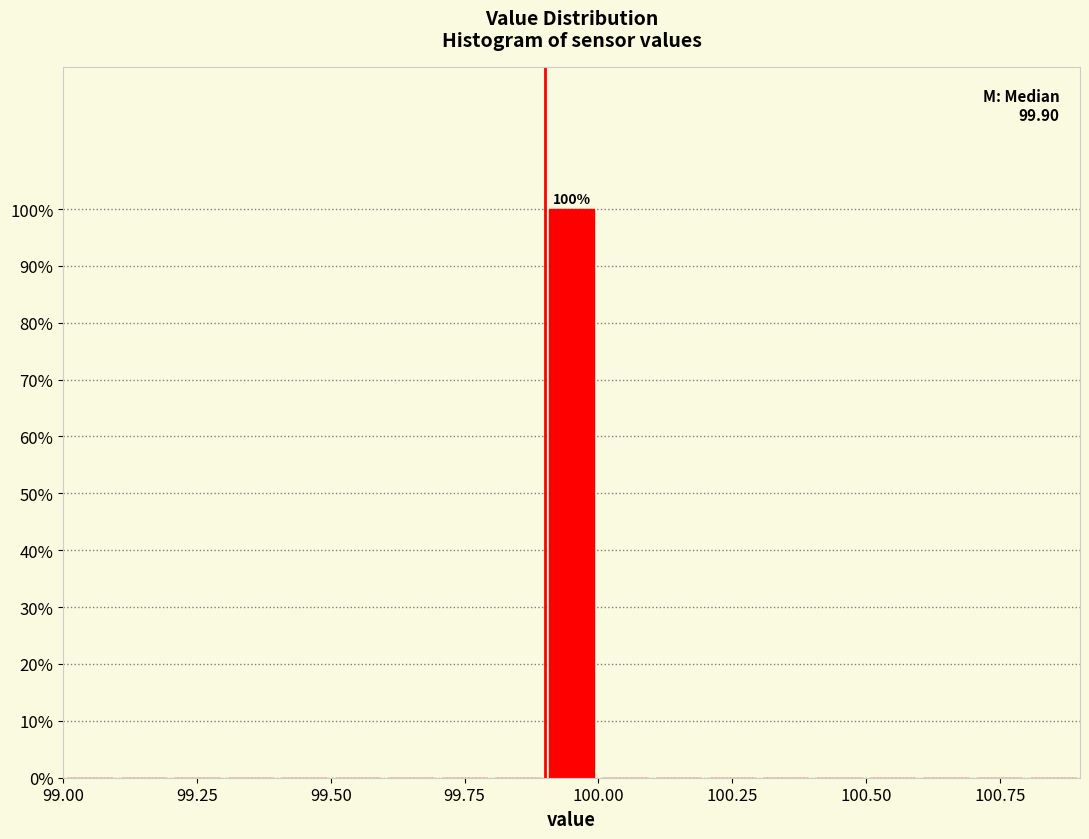

Around what value on the x-axis is the tallest bar? Give the approximate position of its centre, as read against the axis.

99.95